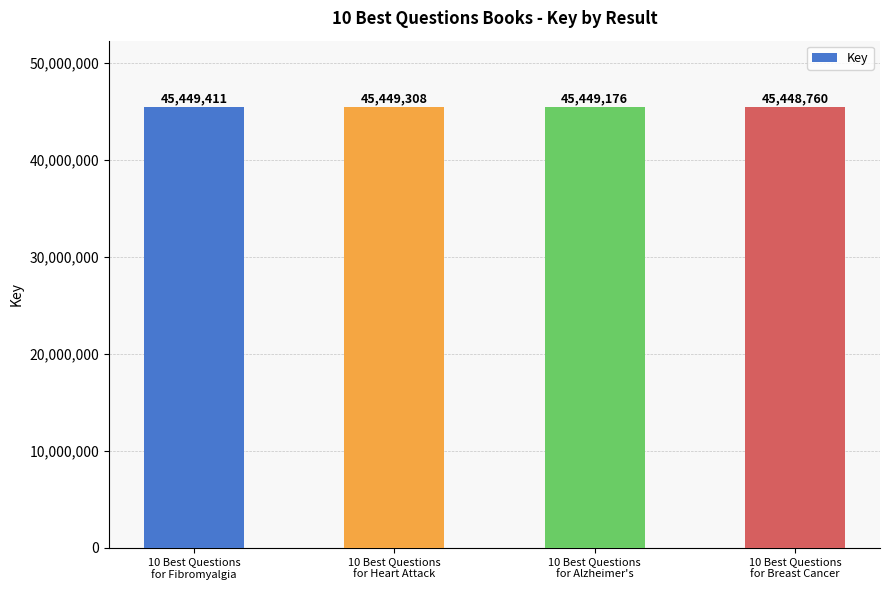

What is the label of the 3rd bar from the right?

10 Best Questions
for Heart Attack